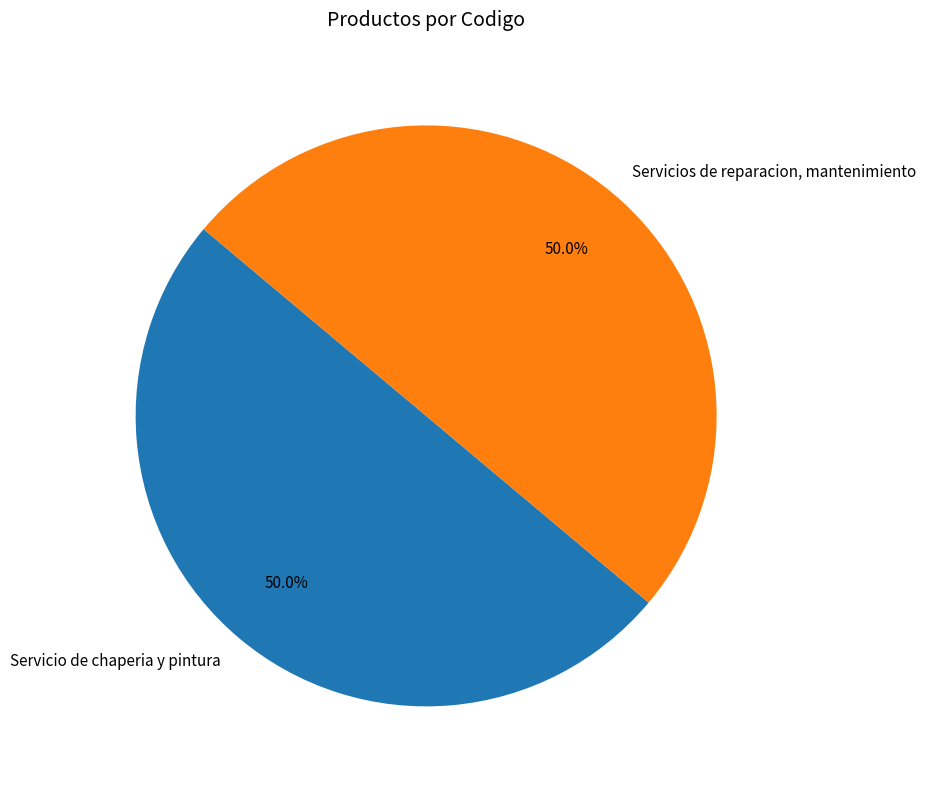

What is the ratio of the value at Servicios de reparacion, mantenimiento to the value at Servicio de chaperia y pintura?

1.0